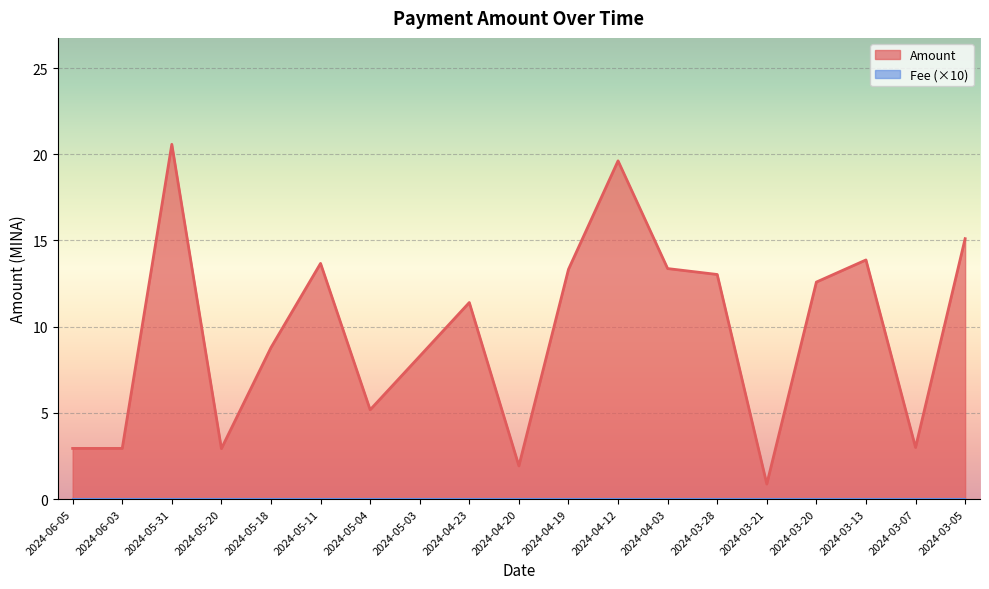

Reading left to right, transcribe all the data shown in this chart.

2024-06-05=2.9	2024-06-03=2.9	2024-05-31=20.6	2024-05-20=2.9	2024-05-18=8.8	2024-05-11=13.7	2024-05-04=5.2	2024-05-03=8.3	2024-04-23=11.4	2024-04-20=1.9	2024-04-19=13.3	2024-04-12=19.6	2024-04-03=13.4	2024-03-28=13.0	2024-03-21=0.9	2024-03-20=12.6	2024-03-13=13.9	2024-03-07=3.0	2024-03-05=15.1